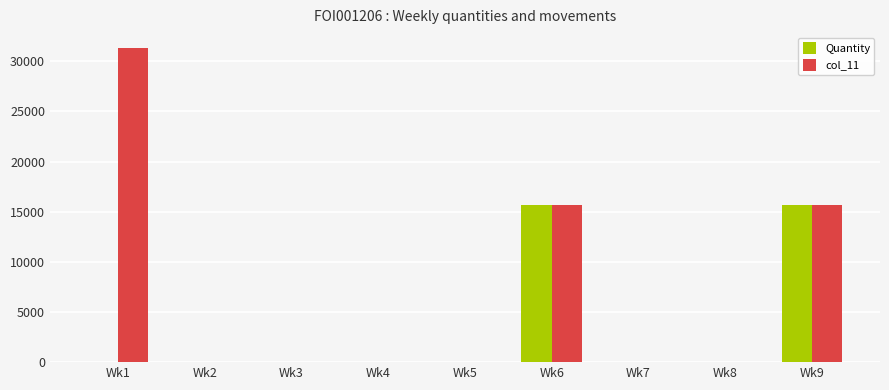

Reading left to right, what are all the values shown in this chart?

Quantity: 0	0	0	0	0	15675	0	0	15675
col_11: 31350	0	0	0	0	15675	0	0	15675